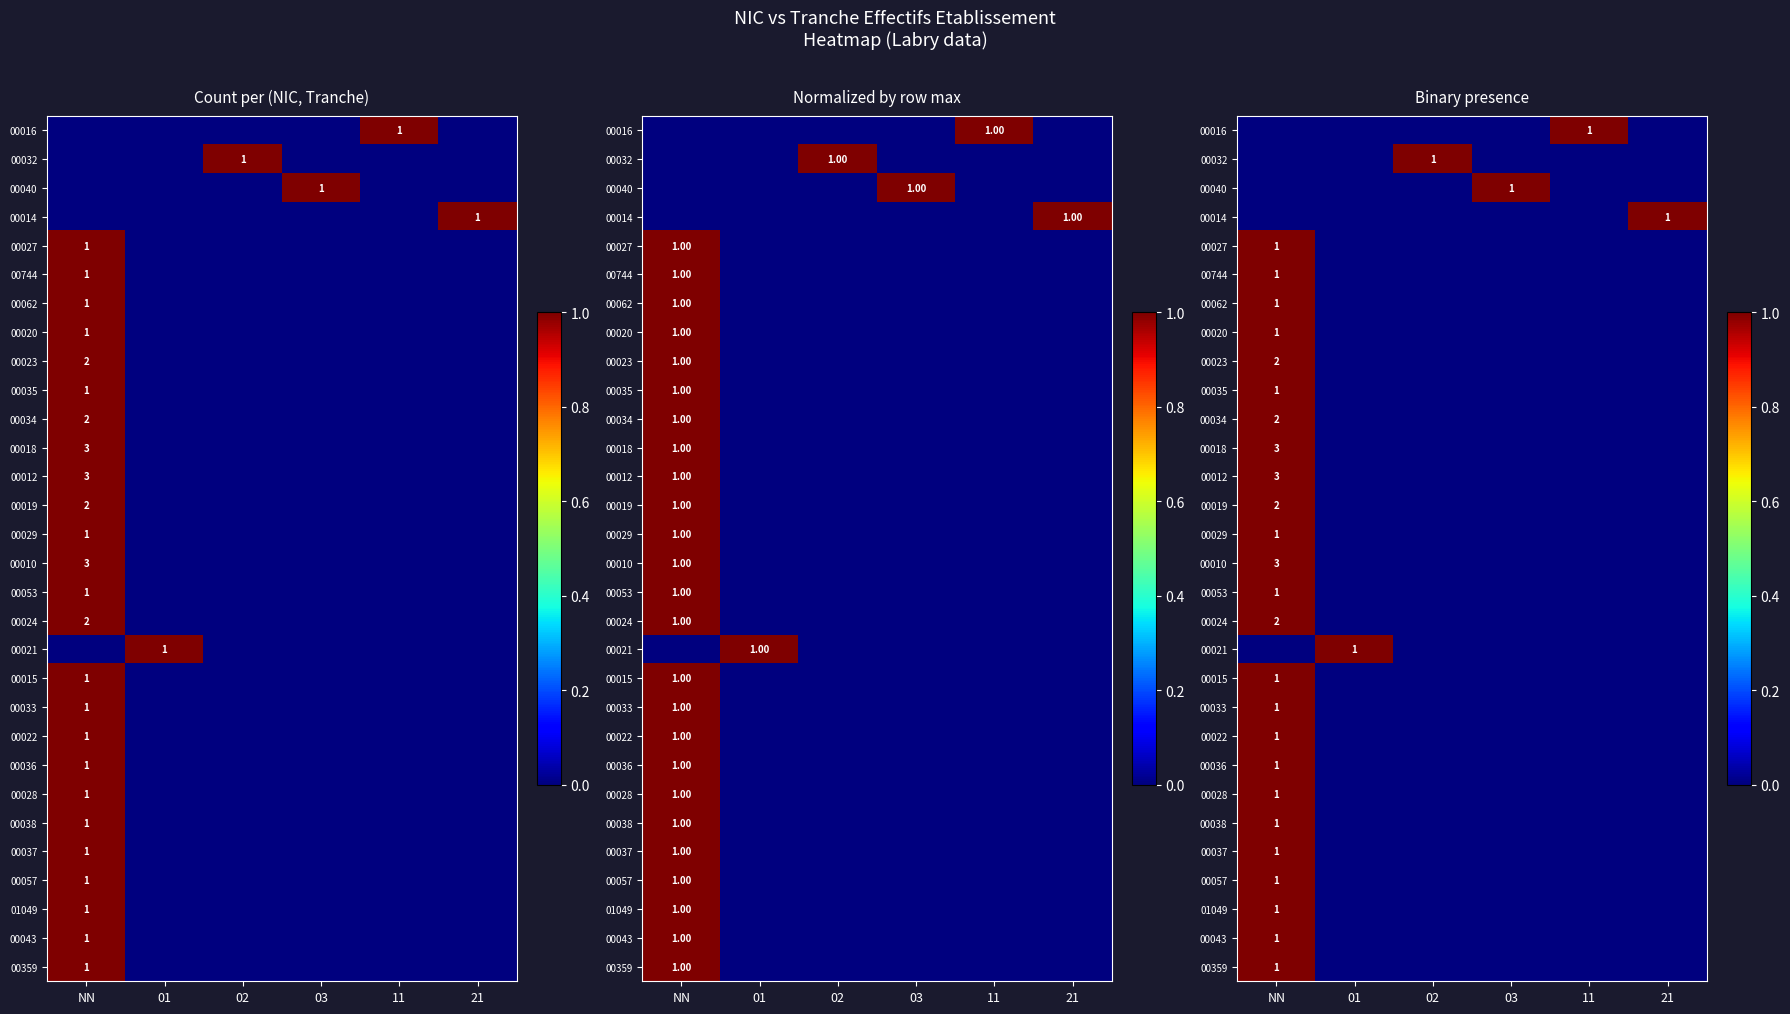

What is the difference between the highest and lowest values at 02?

1